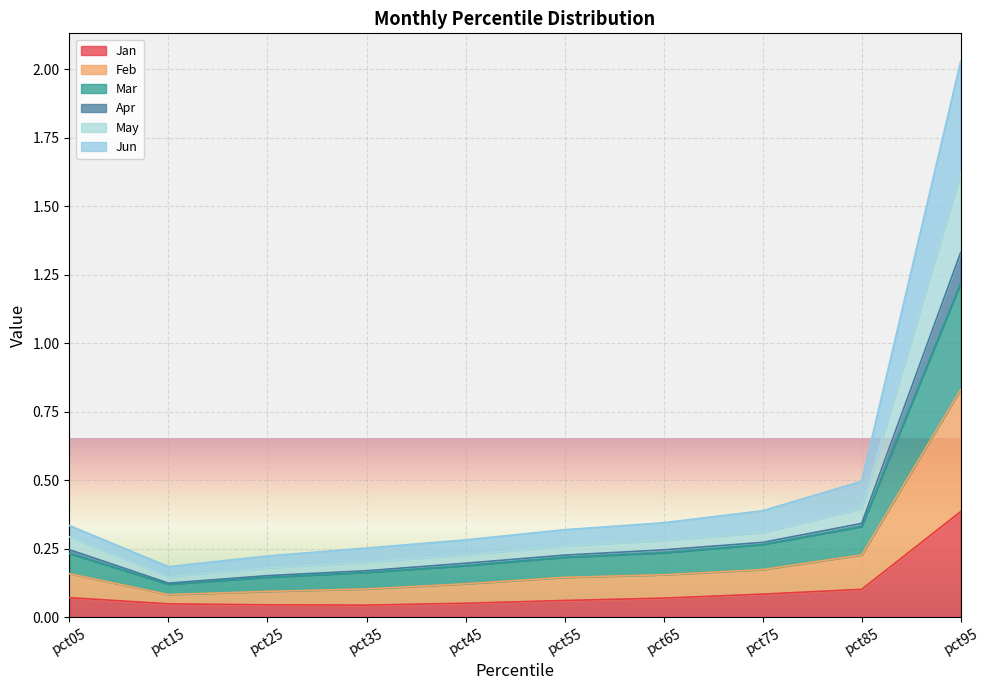

What are all the series names shown in the legend?

Jan, Feb, Mar, Apr, May, Jun